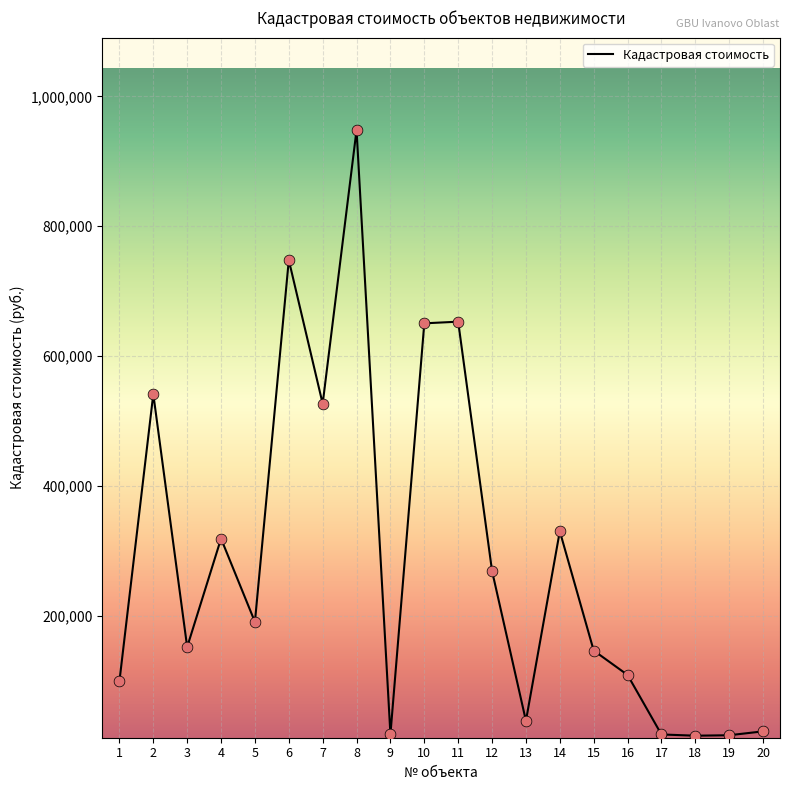

What is the change in value from 11 to 15?

-506413.8